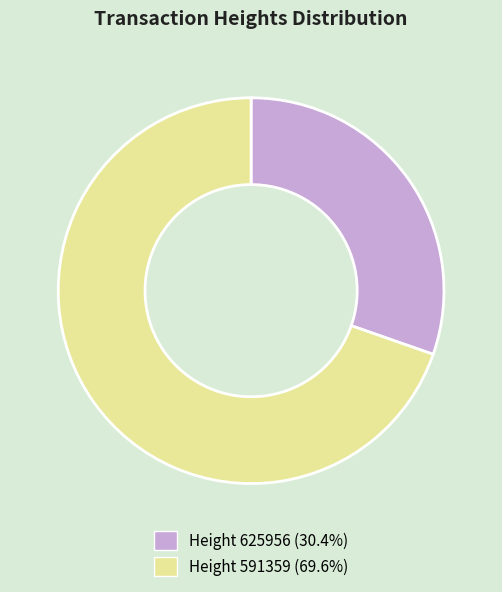

Is there any slice that represents more than half of the pie?

Yes